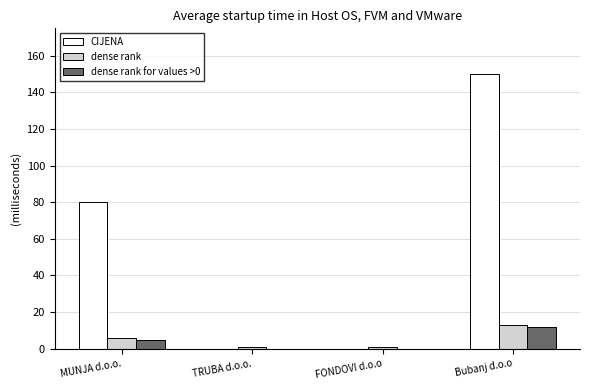

At which label does dense rank for values >0 reach its peak?

Bubanj d.o.o